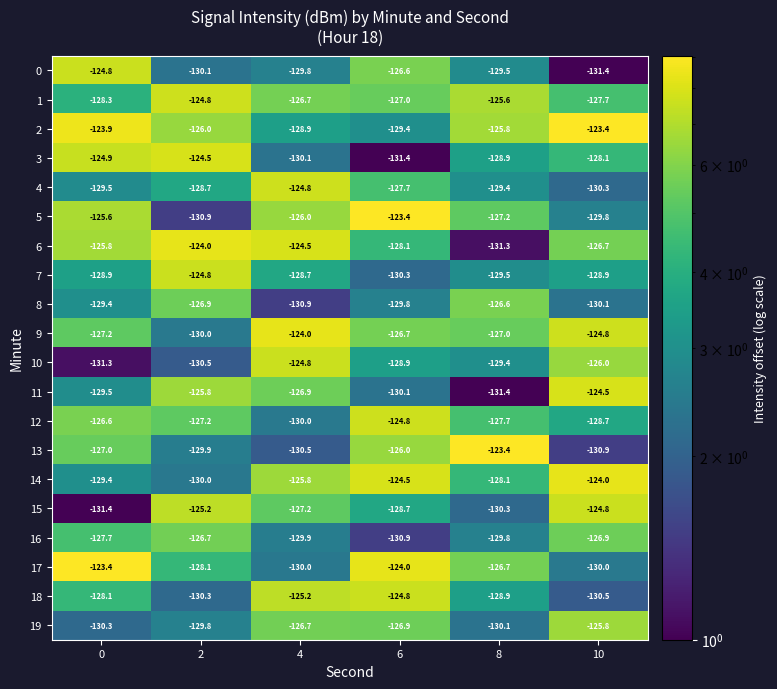

List the labels in order of 1 value, largest first.

2, 8, 4, 6, 10, 0